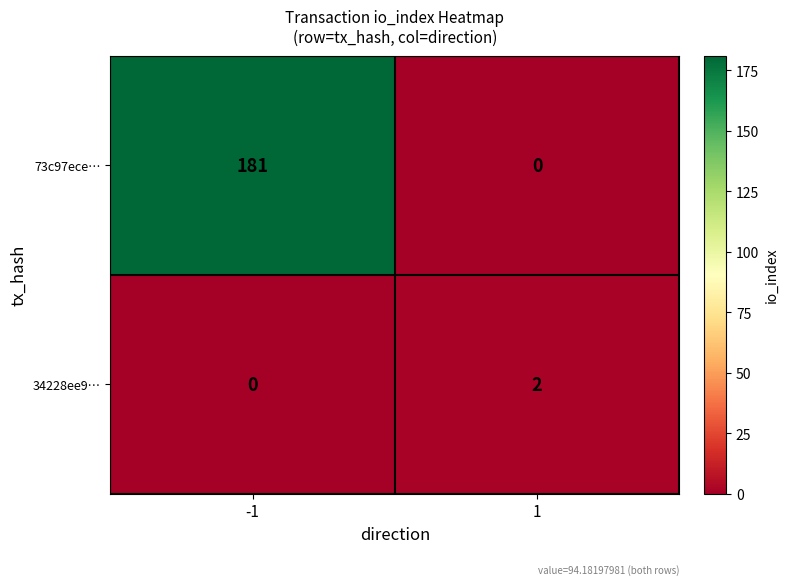

Is it true that 34228ee9… equals 0 at -1?

True